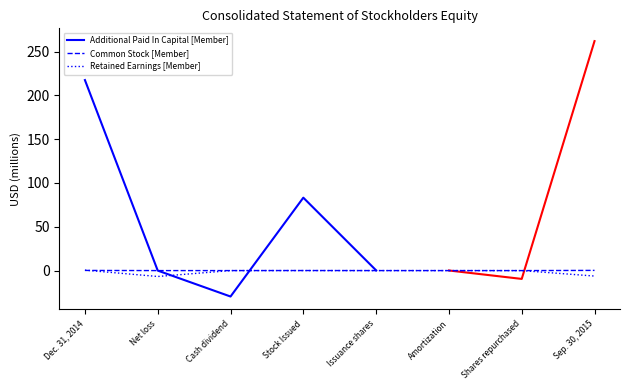

Is it true that Common Stock [Member] equals 0.2 at Dec. 31, 2014?

True